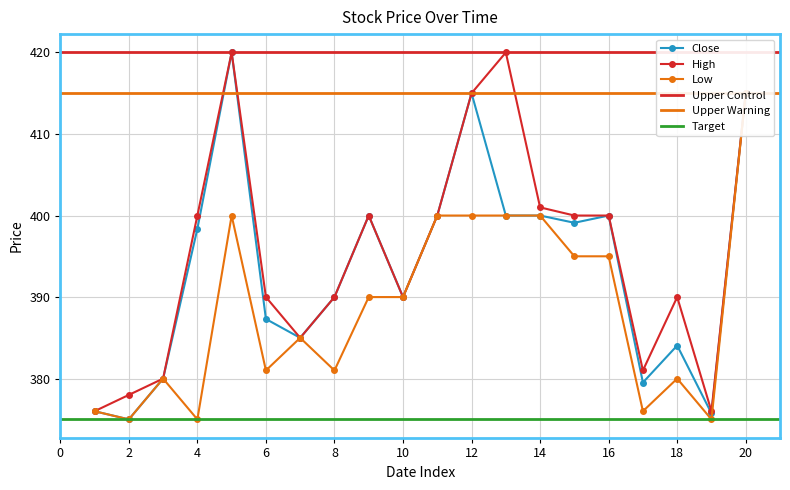

What is the highest value of the High series?

420.0